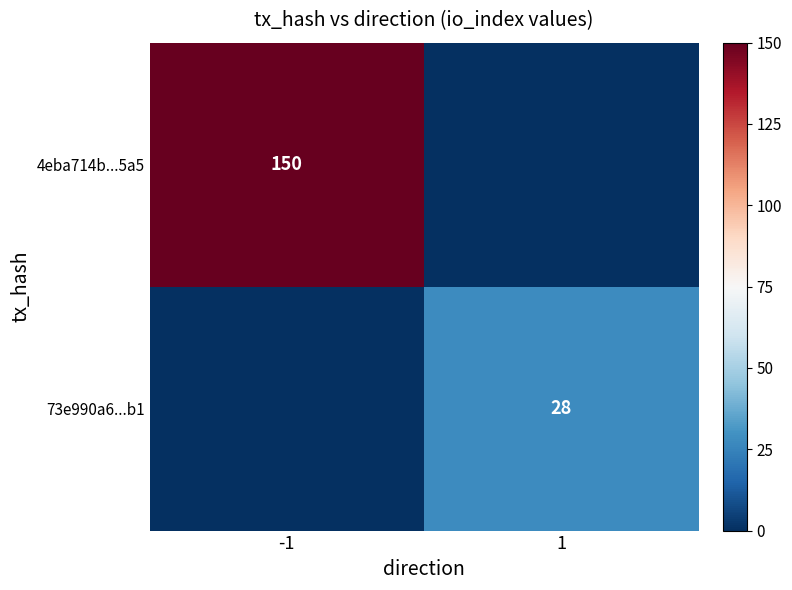

True or false: 4eba714b...5a5 has a value of 150 at -1.

True